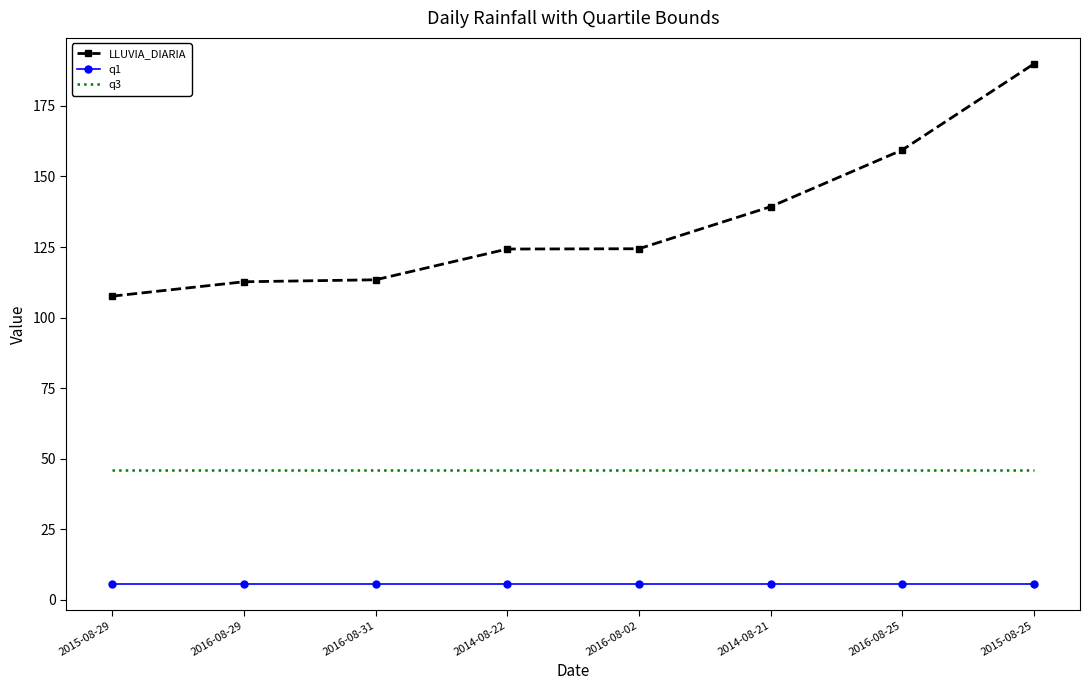

What position from the left is 2014-08-21?

6